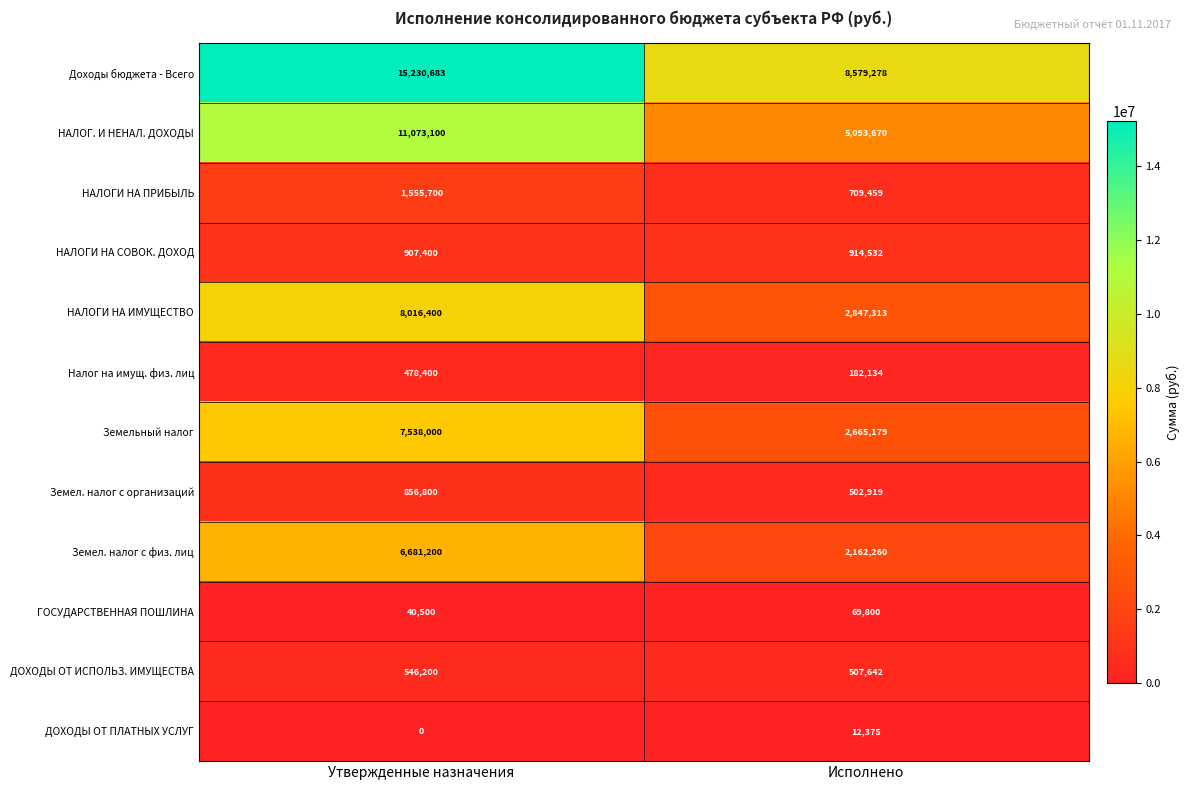

At which label is НАЛОГИ НА ПРИБЫЛЬ closest to 1132579?

Исполнено